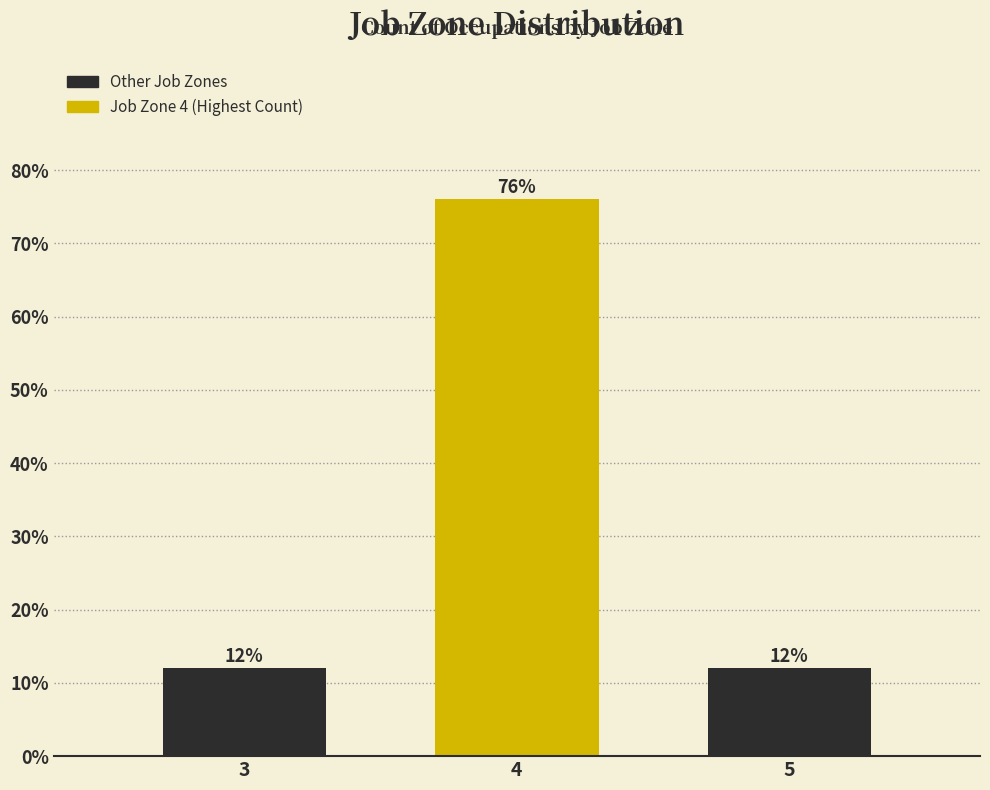

Reading right to left, transcribe all the data shown in this chart.

12	76	12